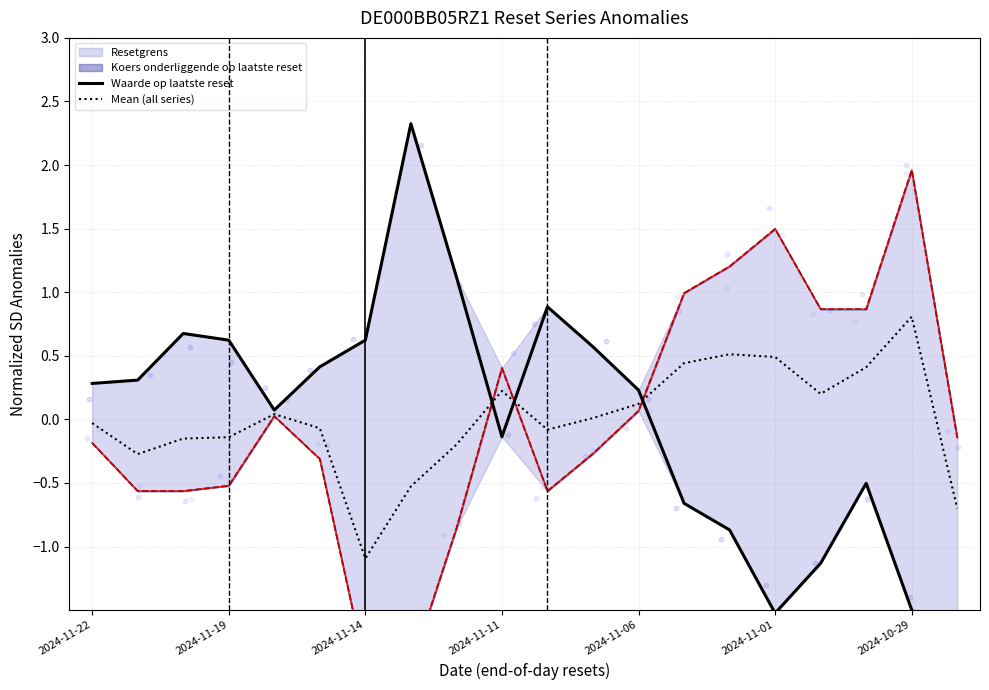

Which series reaches the minimum Y coordinate?

Waarde op laatste reset